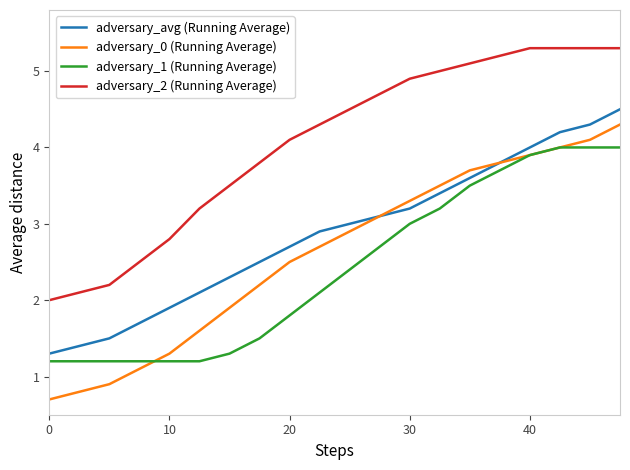

What is the highest value of the adversary_1 (Running Average) series?

4.0